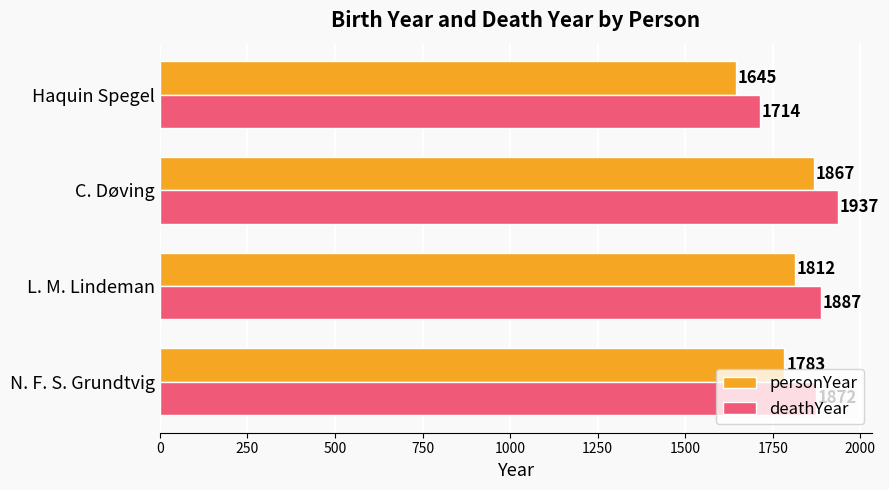

What is the difference between the maximum and minimum values in the deathYear series?

223